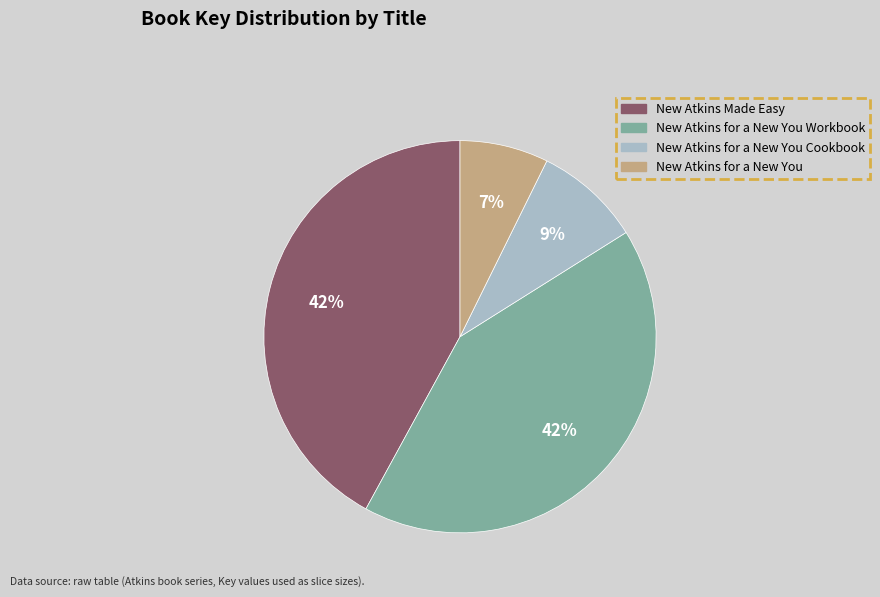

Is the sum of New Atkins for a New You Workbook and New Atkins for a New You greater than half?

No